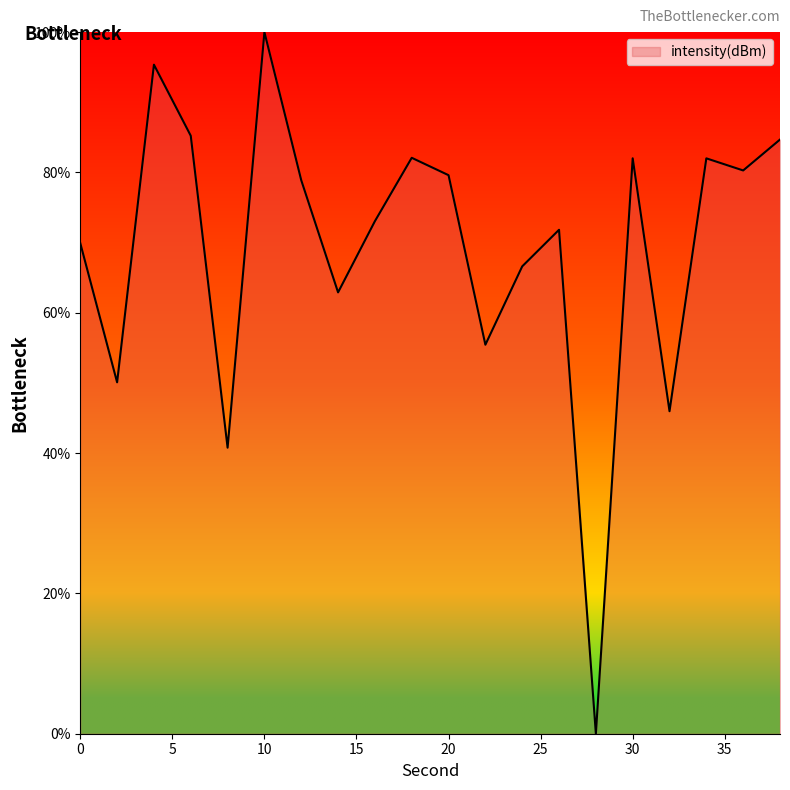

What is the difference between the maximum and minimum values?

100.0